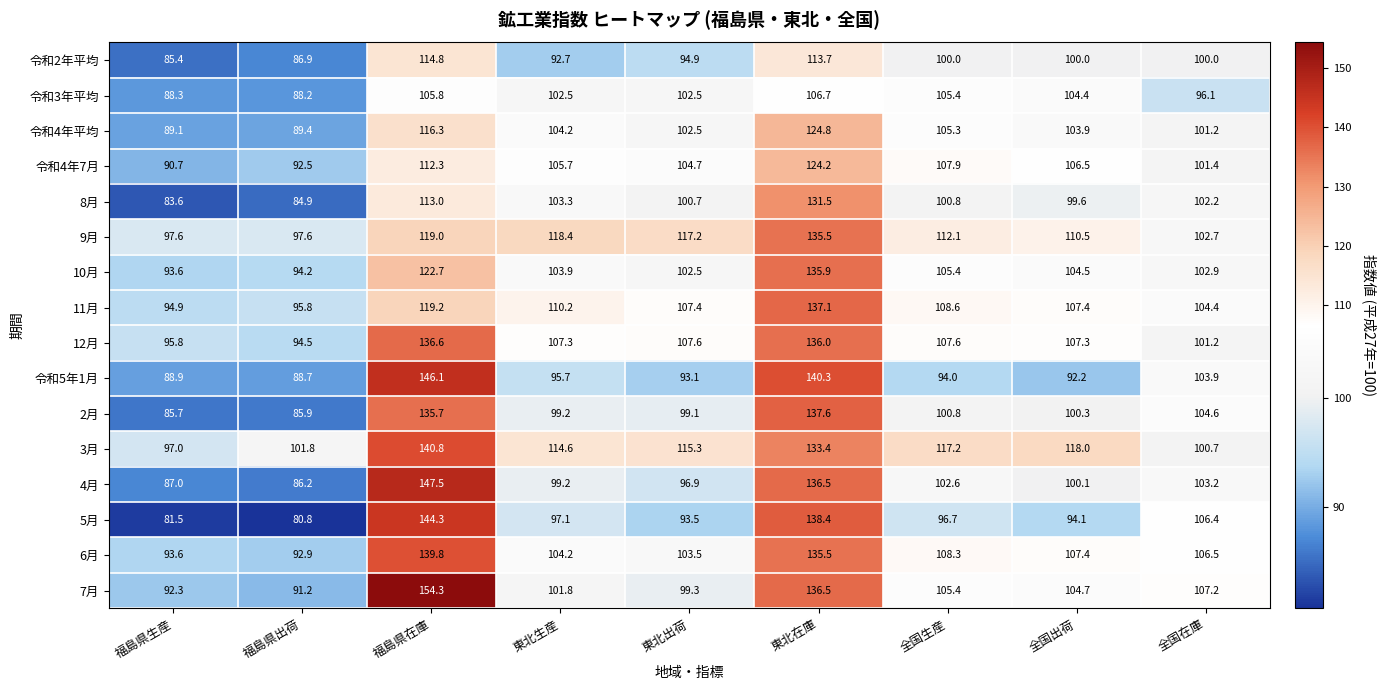

What is the average value of the 令和3年平均 series?

100.0